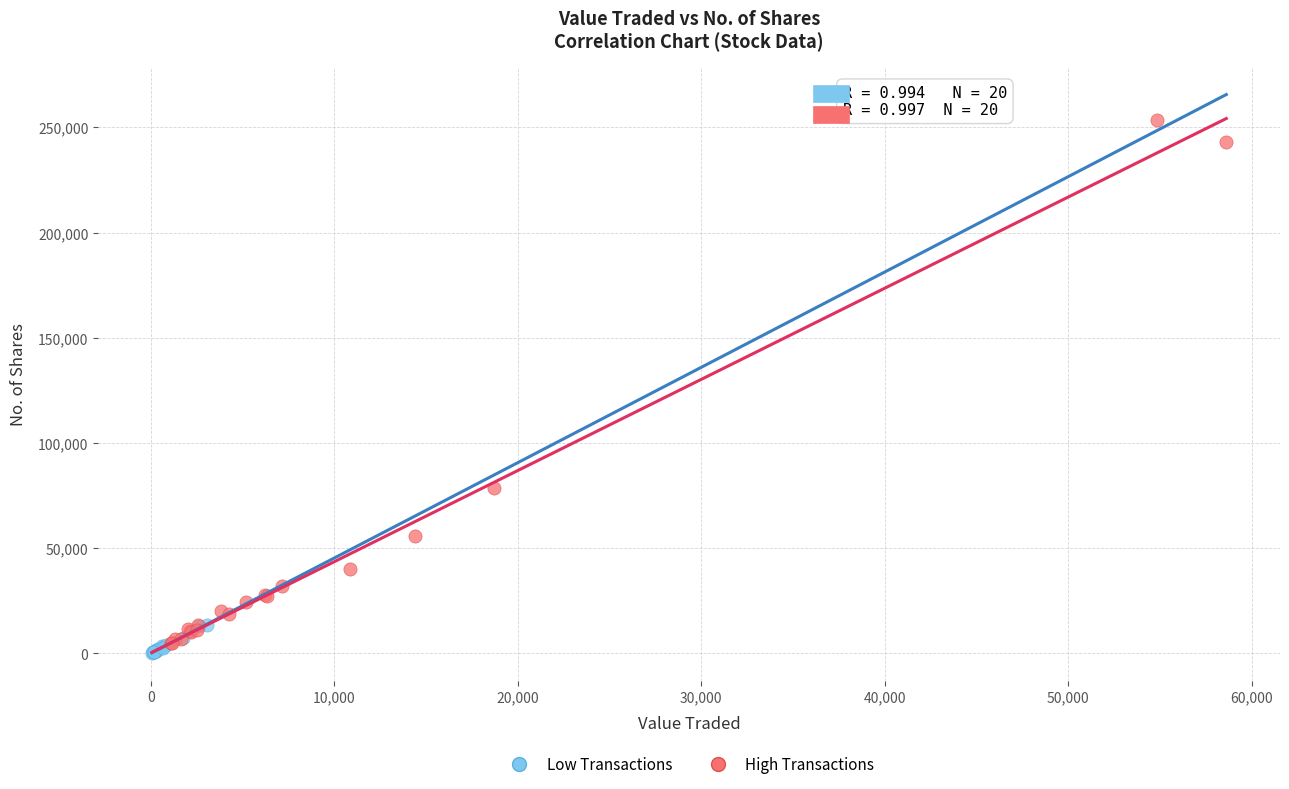

Which series reaches the maximum Y coordinate?

High Transactions